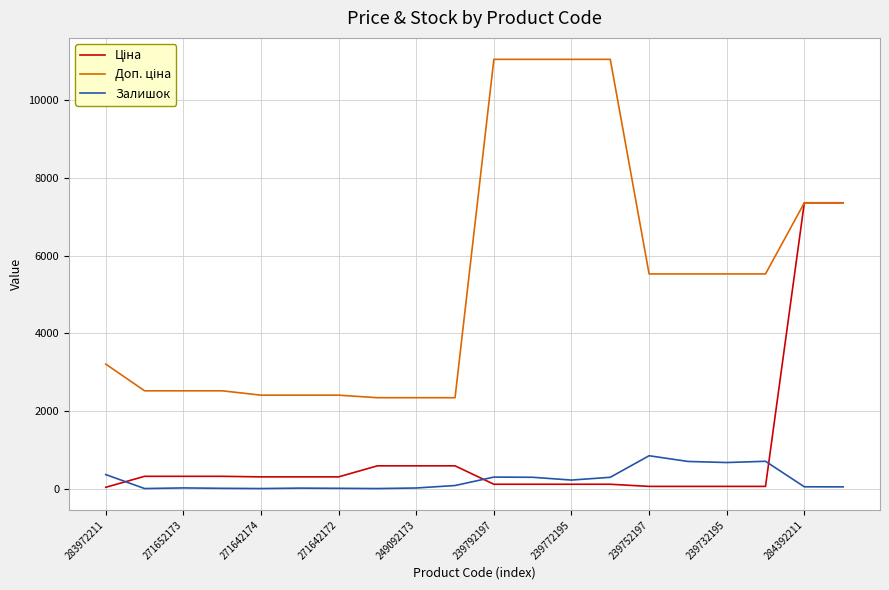

Does the chart display data point markers on the line(s)?

No